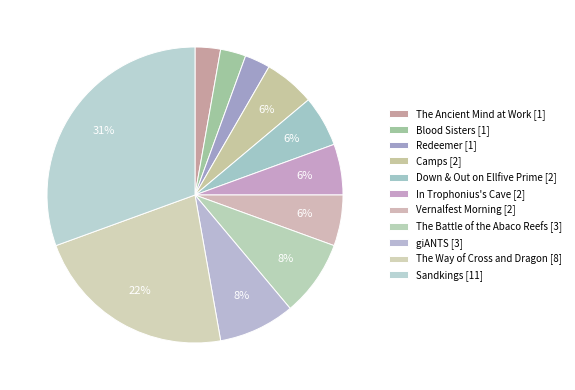

Rank the categories by value from highest to lowest.

Sandkings, The Way of Cross and Dragon, The Battle of the Abaco Reefs, giANTS, Camps, Down & Out on Ellfive Prime, In Trophonius's Cave, Vernalfest Morning, The Ancient Mind at Work, Blood Sisters, Redeemer